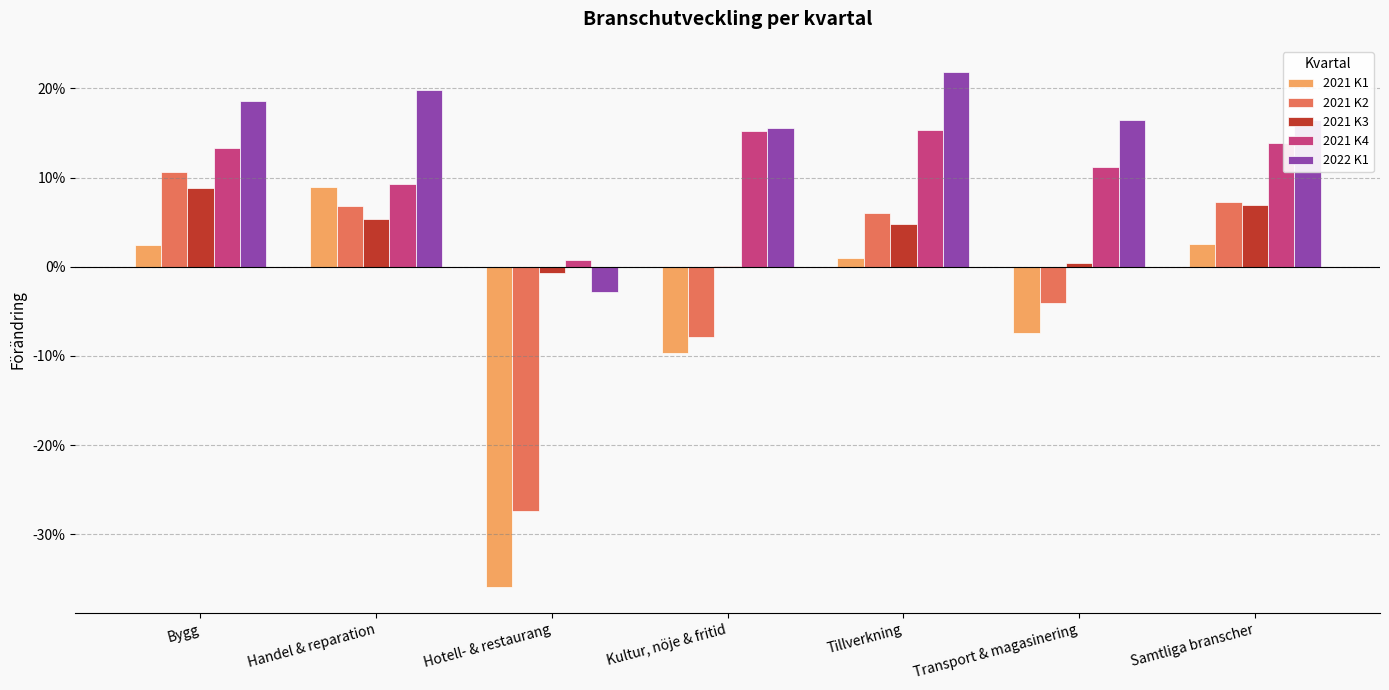

What is the label of the 2nd bar from the left?

Handel & reparation